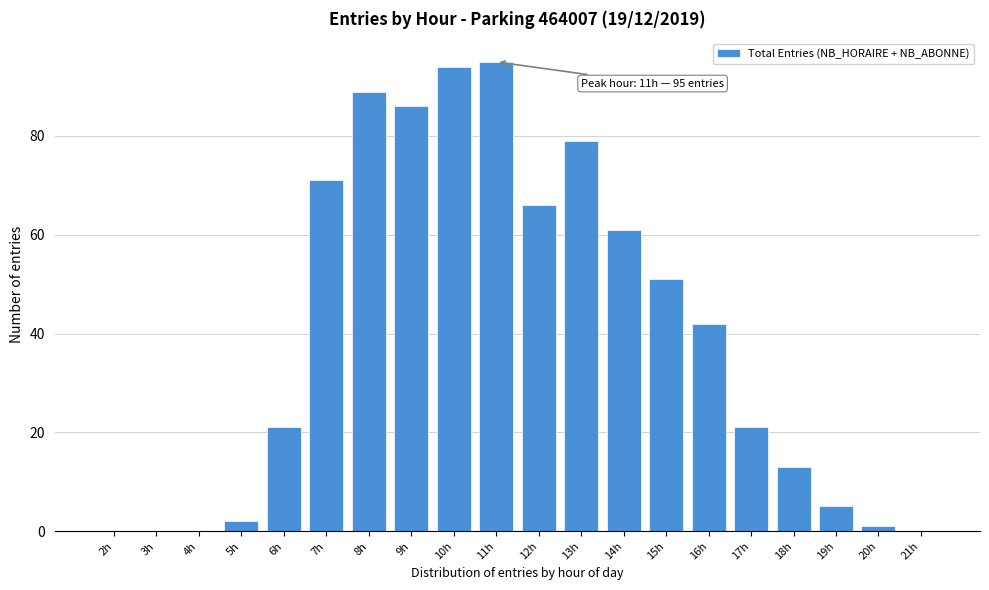

Reading left to right, transcribe all the data shown in this chart.

2h=0	3h=0	4h=0	5h=2	6h=21	7h=71	8h=89	9h=86	10h=94	11h=95	12h=66	13h=79	14h=61	15h=51	16h=42	17h=21	18h=13	19h=5	20h=1	21h=0